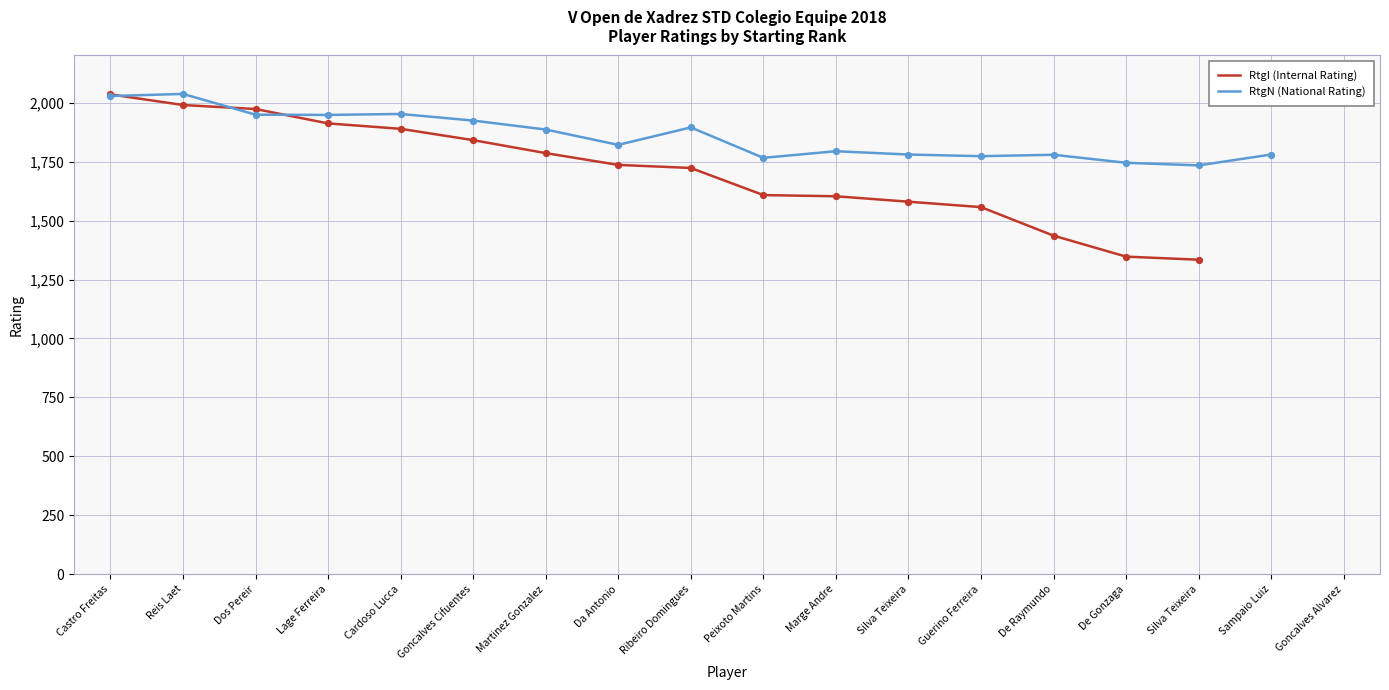

What is the total value across all series at Martinez Gonzalez?

3672.0